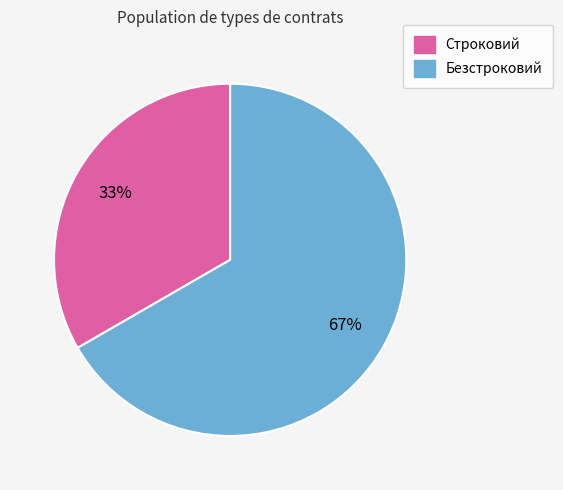

What is the ratio of the value at Строковий to the value at Безстроковий?

0.5